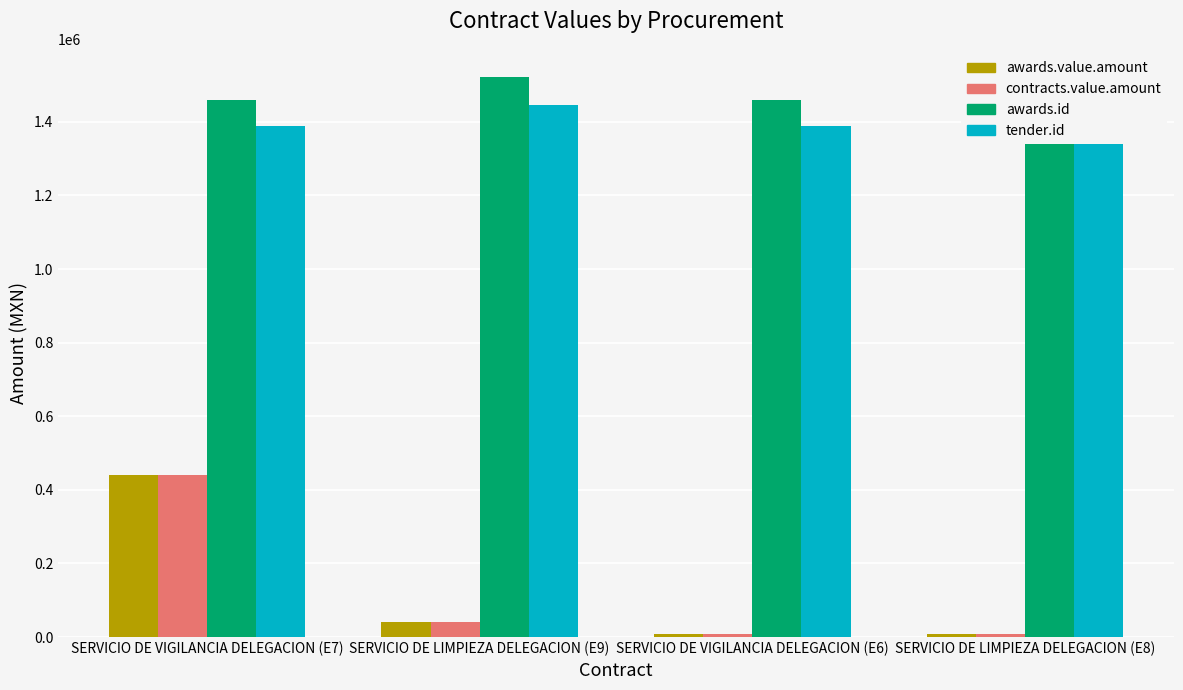

What is the label of the 4th bar from the right?

SERVICIO DE VIGILANCIA DELEGACION (E7)